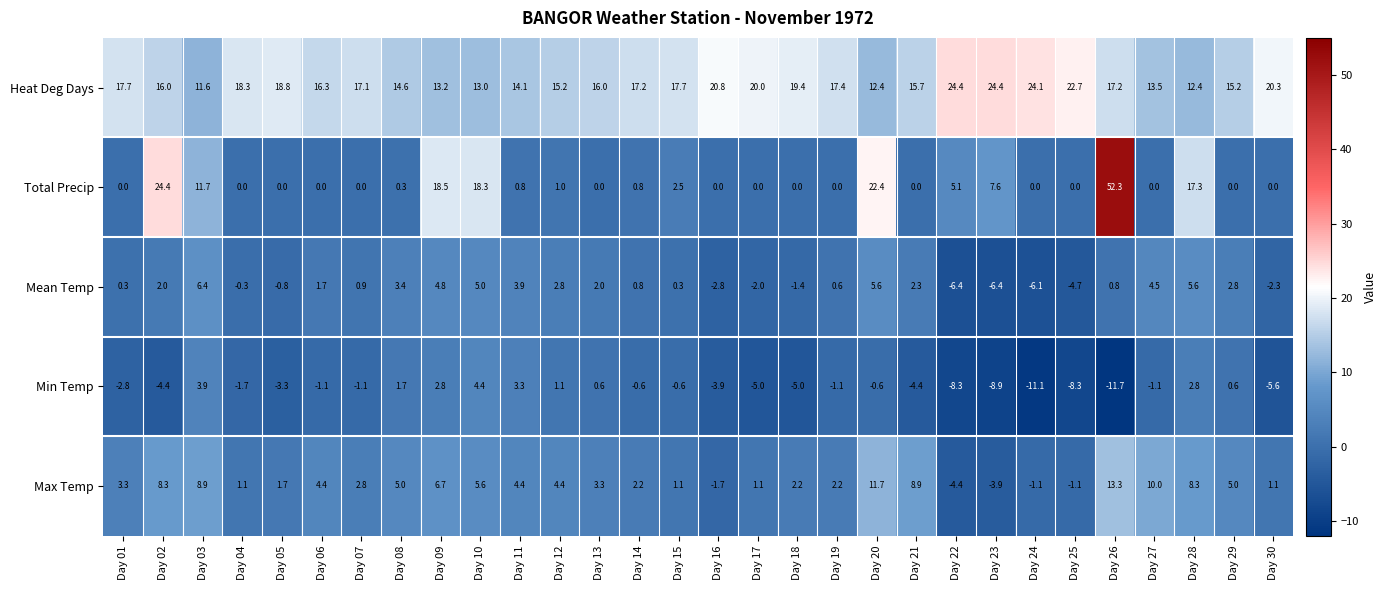

At how many categories does at least one series exceed 25?

1